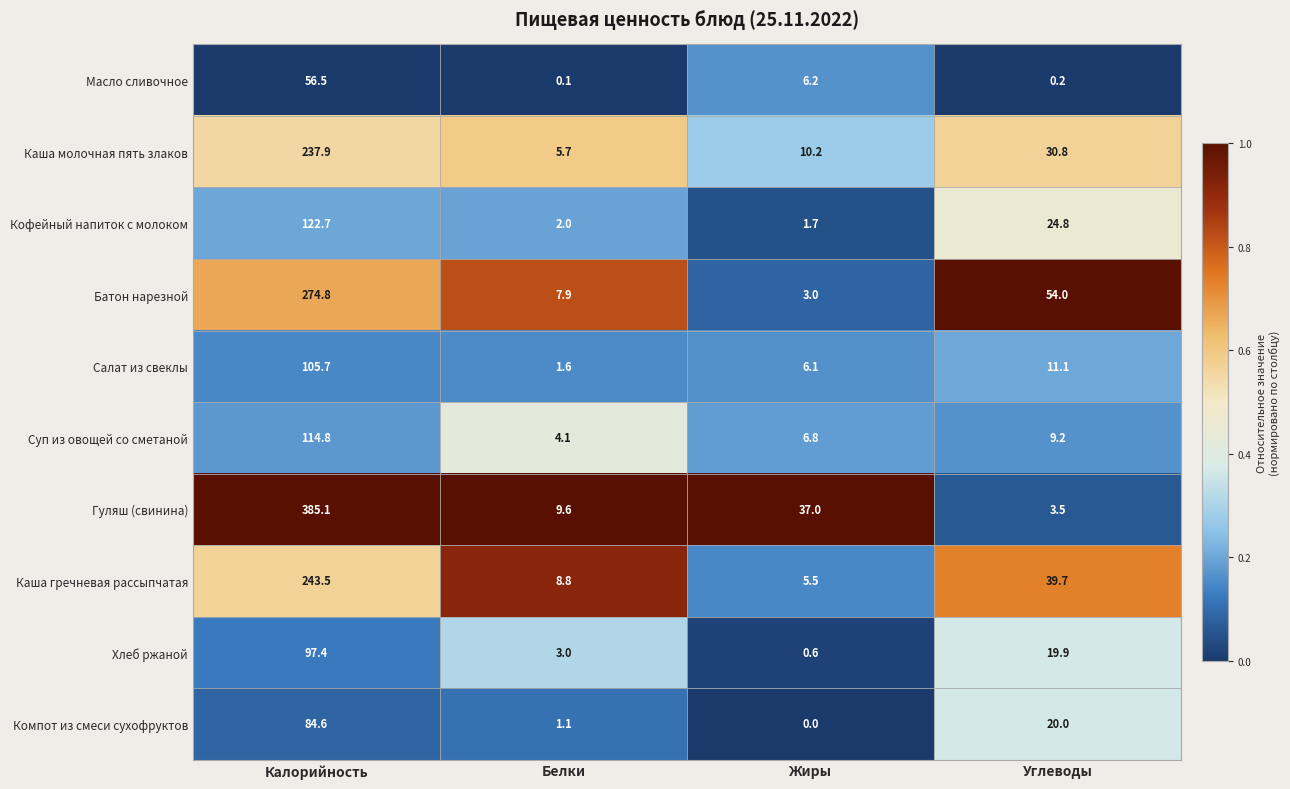

What is the approximate value of Хлеб ржаной at Калорийность?

97.4